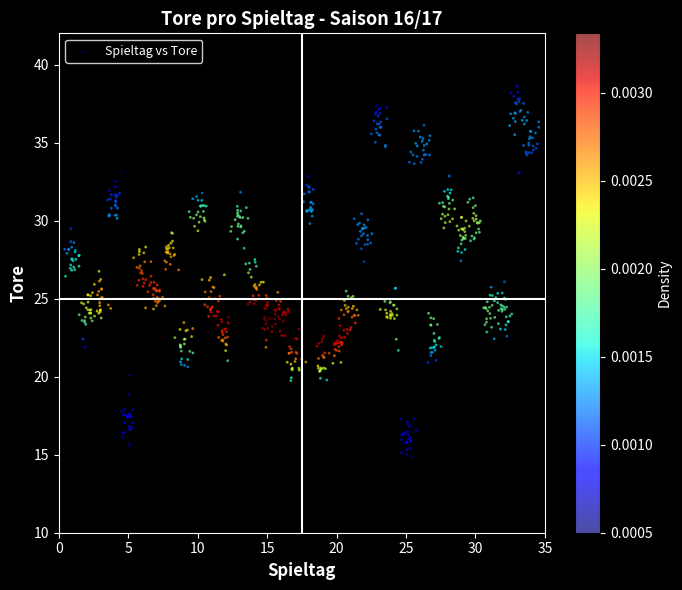

What is the range of Y values (max minus min)?

23.8